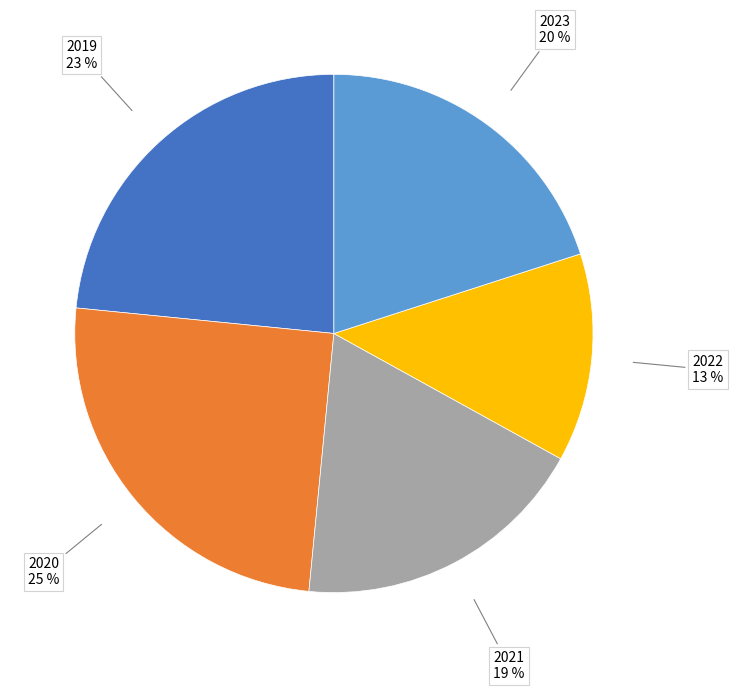

To the nearest percent, what is the difference between the largest and smallest slice percentages?

12%